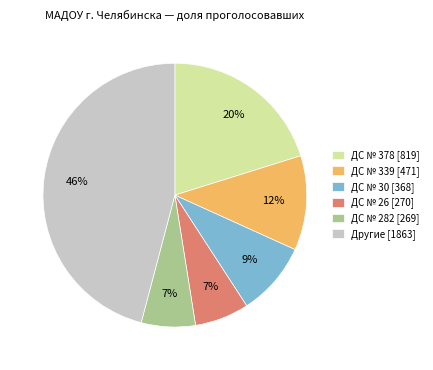

What percentage is the ДС № 282 [269] slice, to the nearest percent?

7%